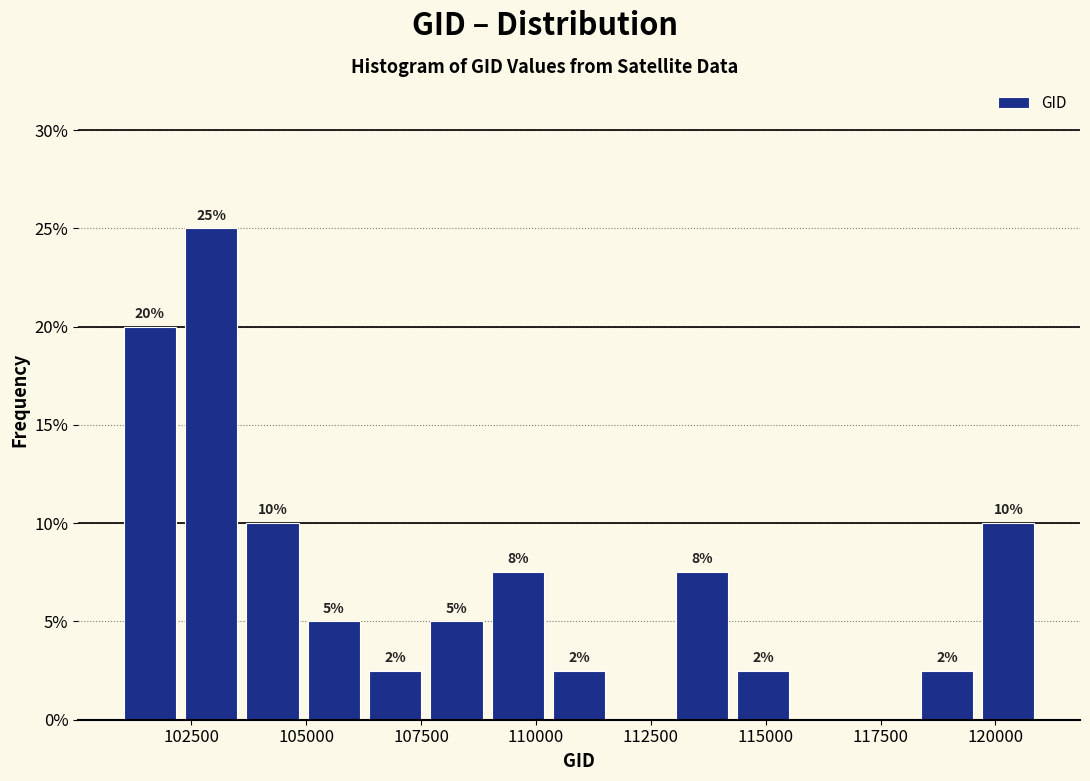

Around what value on the x-axis is the tallest bar? Give the approximate position of its centre, as read against the axis.

103000